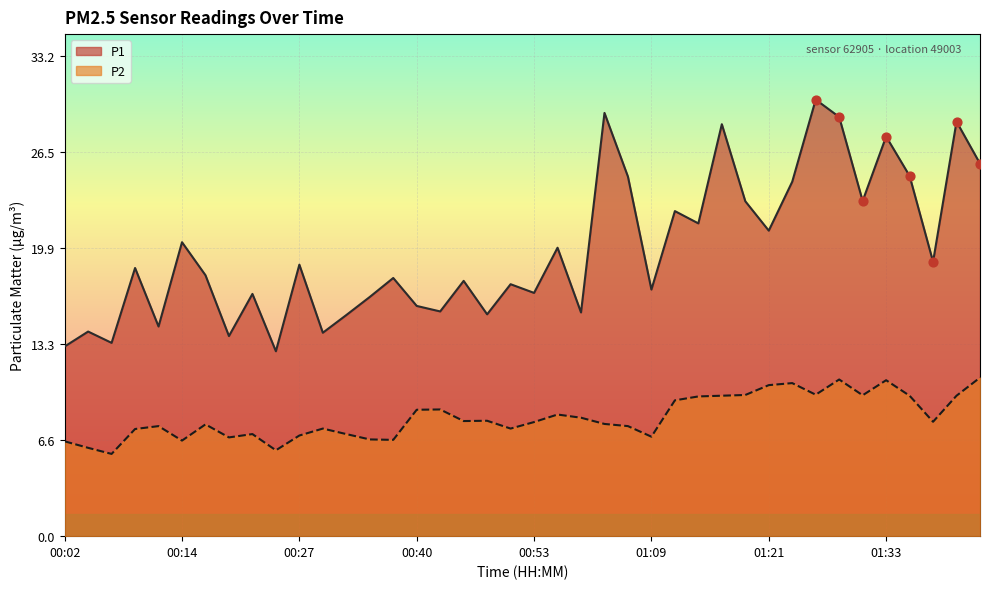

Which series contains the highest Y value?

P1